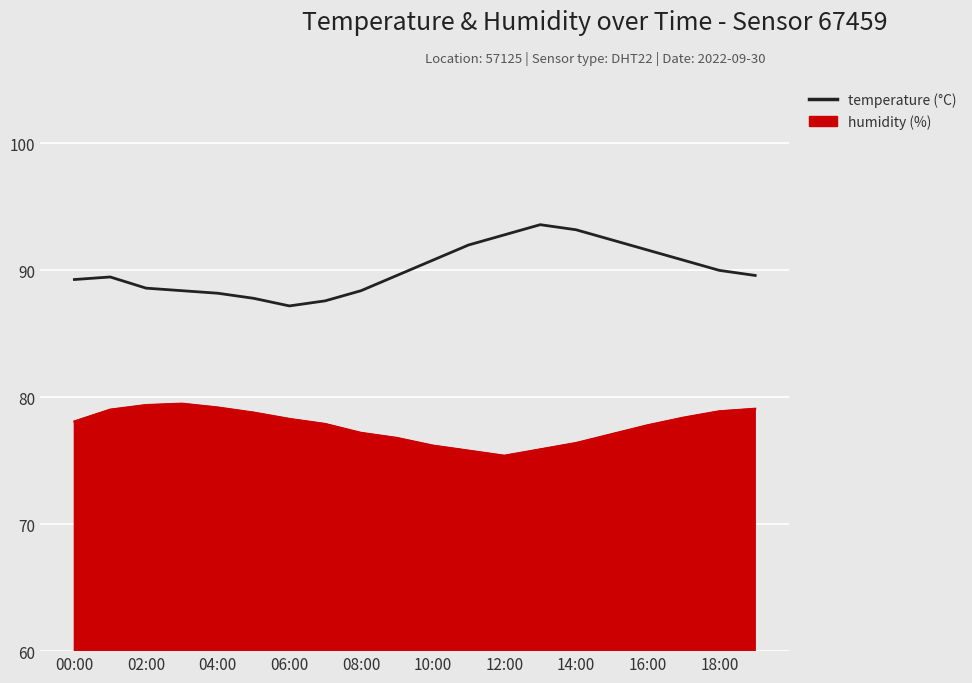

What is the greatest value displayed?

93.6